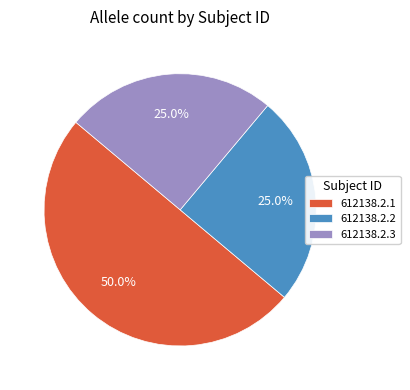

To the nearest percent, what is the difference between the largest and smallest slice percentages?

25%